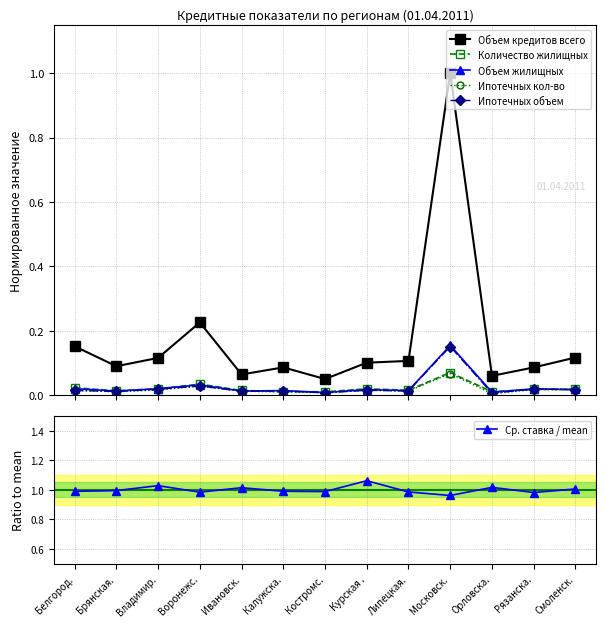

How many interior local peaks does the Количество жилищных series have?

4